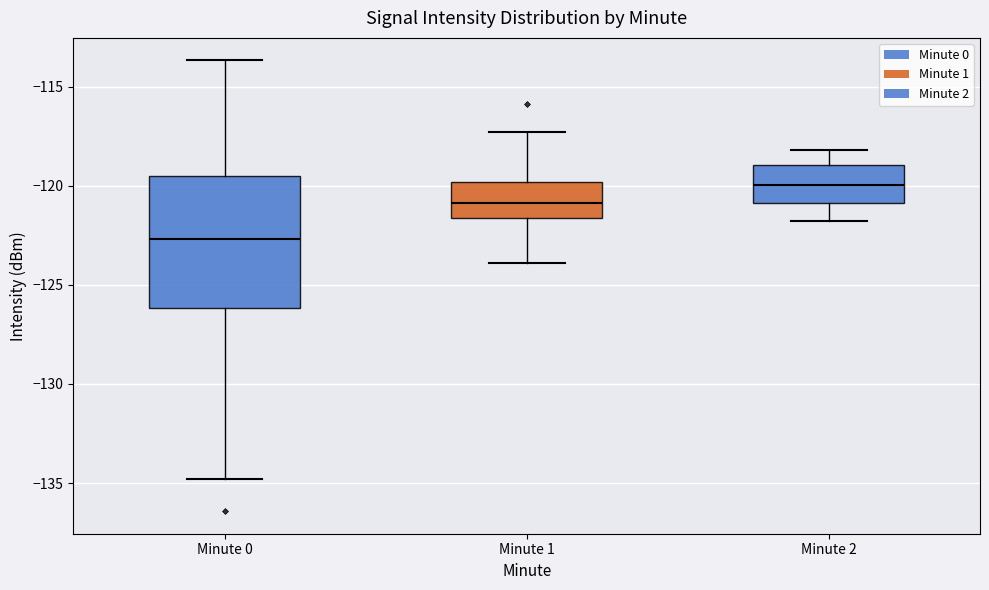

Reading left to right, transcribe this box plot: for each box, give where its median line is, the range the box spans, and where its two whiskers end, as read against the y-axis. The values are not printed on the chart, so give them approximately, as read against the axis.

Minute 0: median -122.5, box -126.0 to -119.5, whiskers -135.0 to -113.5
Minute 1: median -121.0, box -121.5 to -120.0, whiskers -124.0 to -117.5
Minute 2: median -120.0, box -121.0 to -119.0, whiskers -122.0 to -118.0